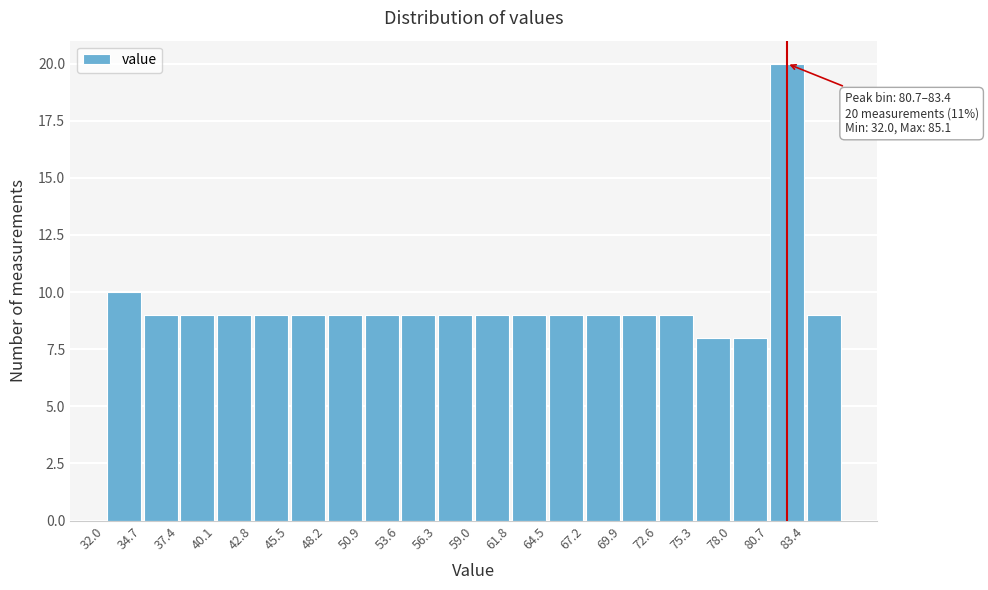

Over which range of the x-axis is the bar tallest?

80.5 to 83.5